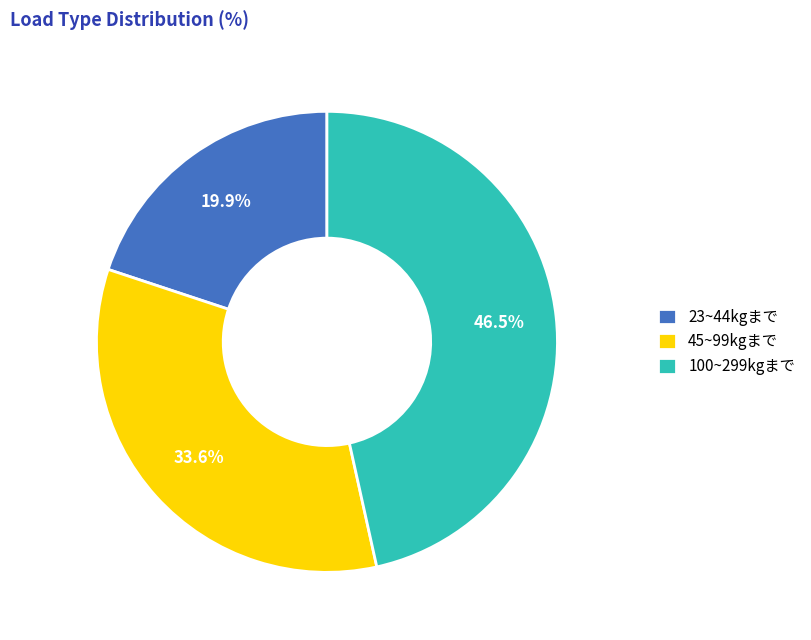

Which slice is the smallest?

23~44kgまで